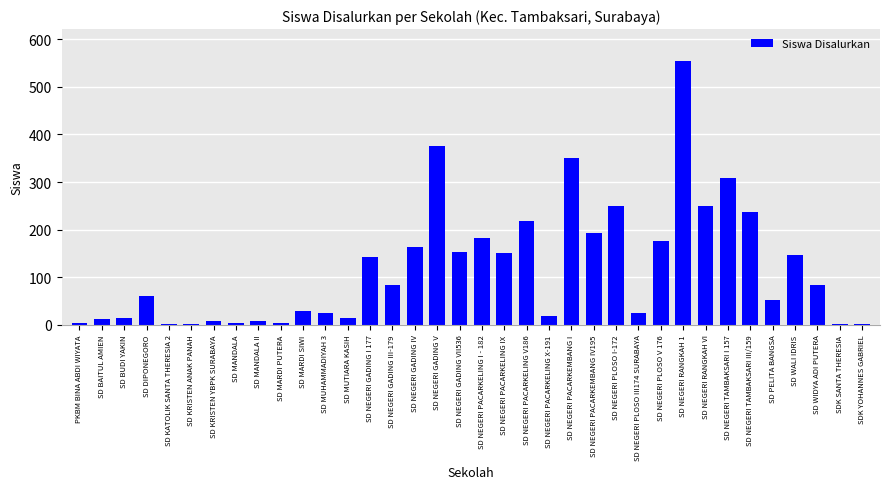

How many distinct data groups are displayed?

1